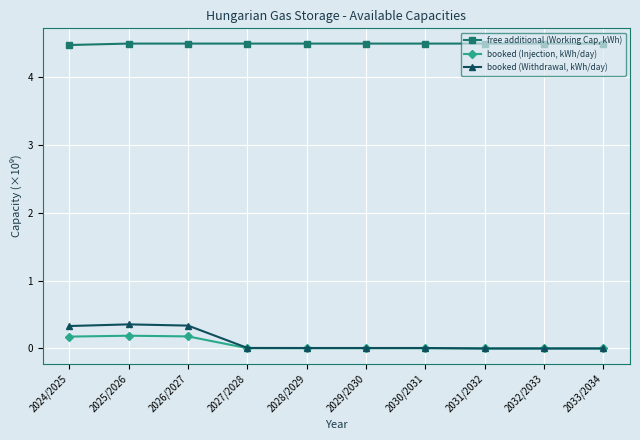

How many free additional (Working Cap, kWh) values are between 4 and 5?

10